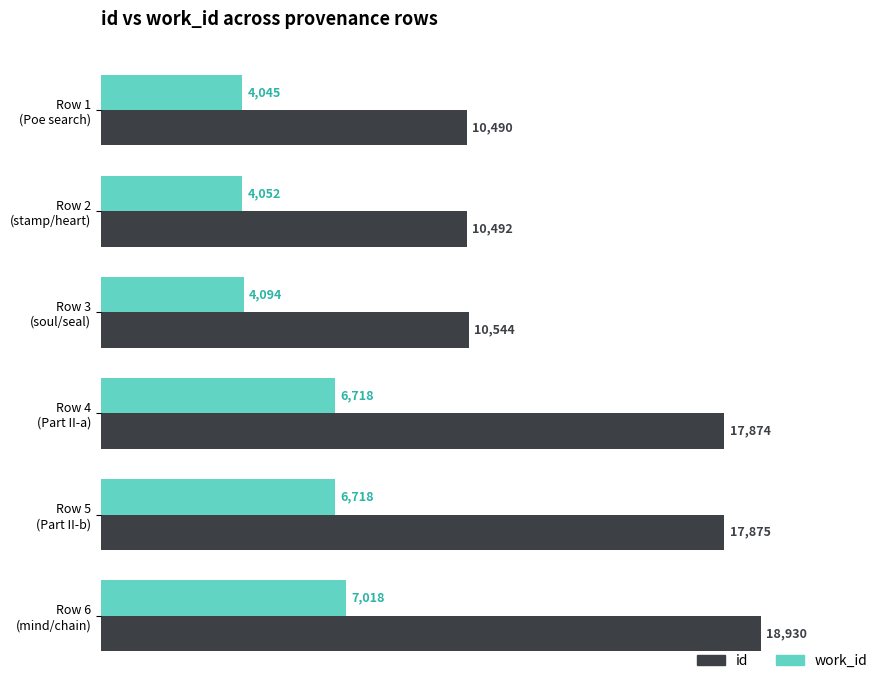

What is the maximum value for id?

18930